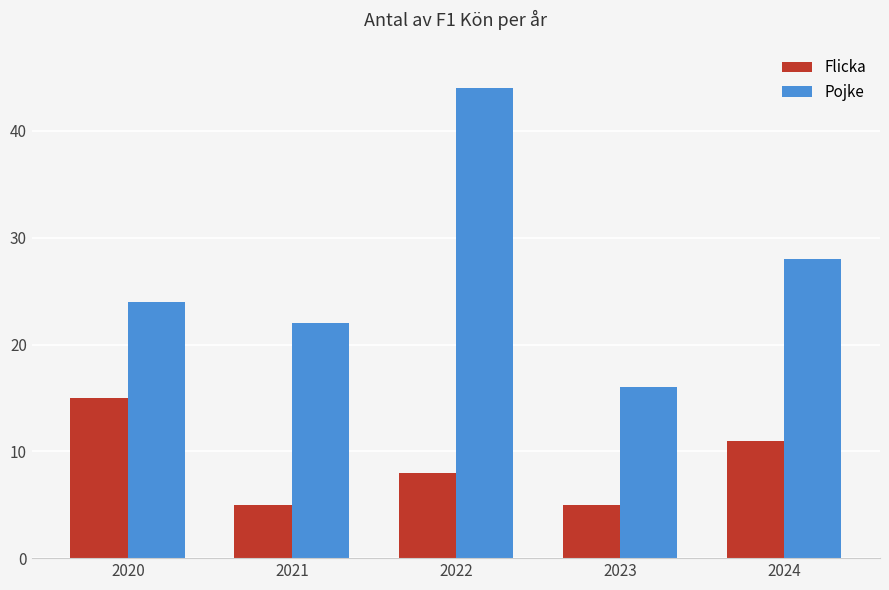

What is the minimum value for Pojke?

16